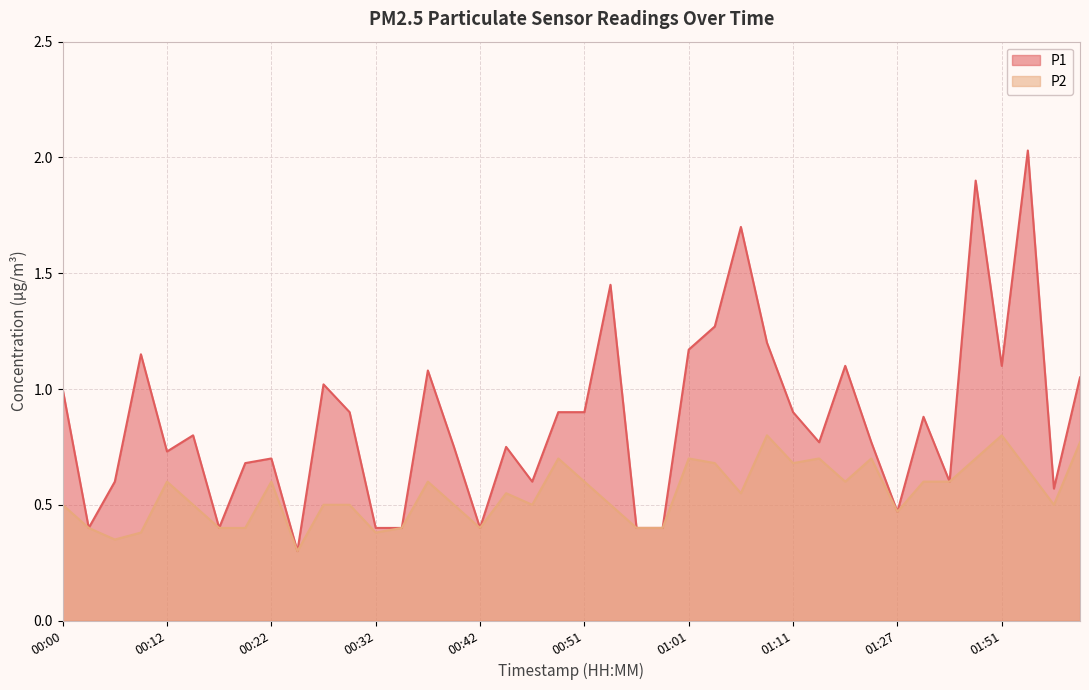

Where is P2 nearest to the value 0?

00:25